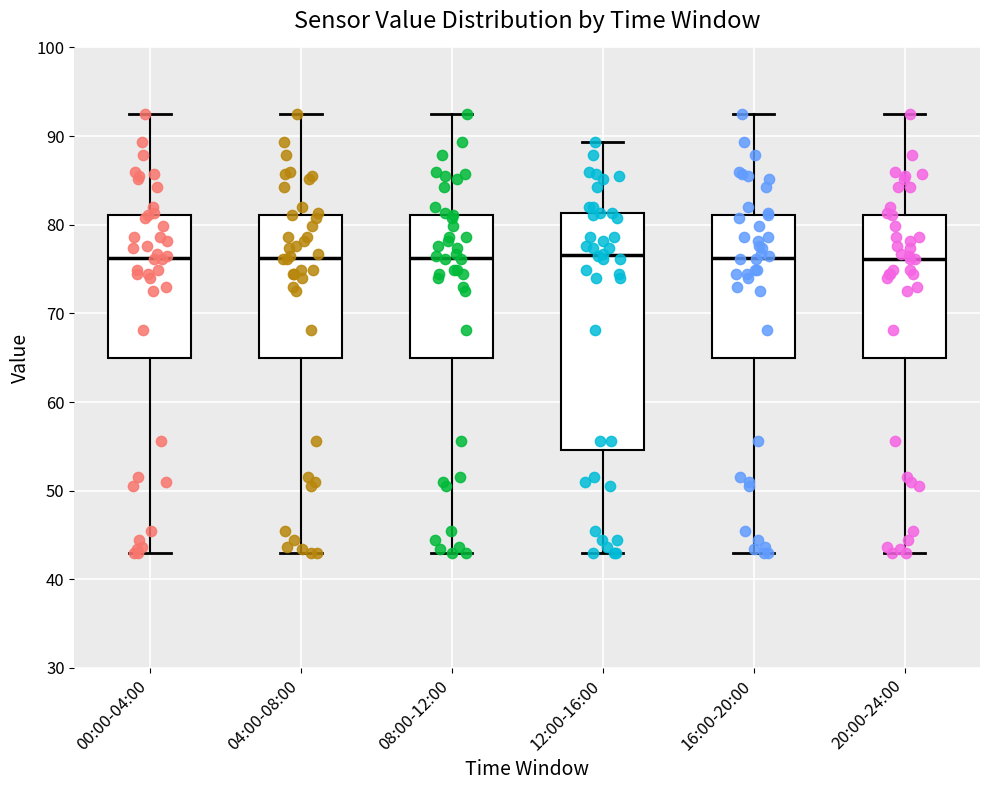

Which box is the tallest, from its lower edge to its upper edge?

12:00-16:00